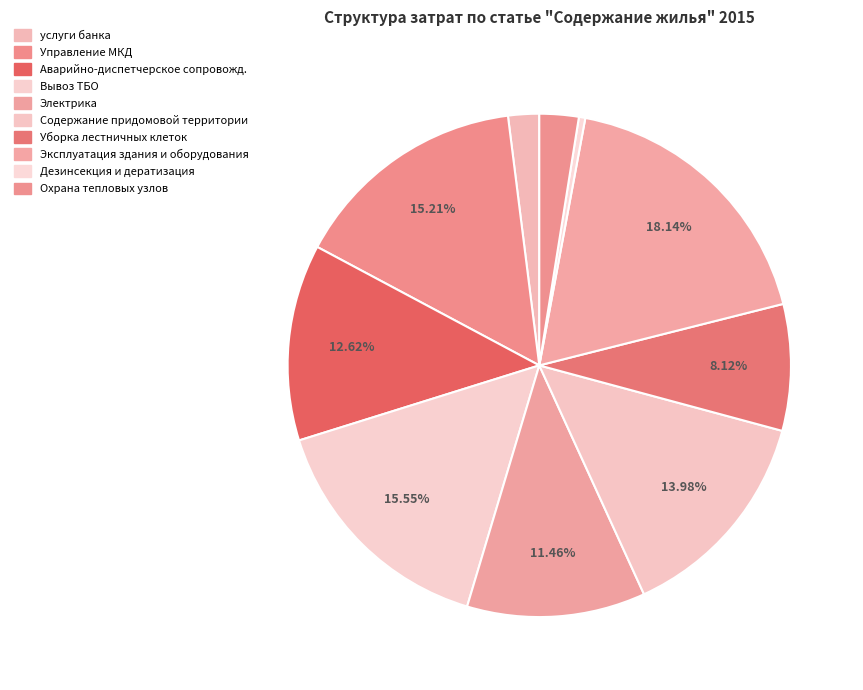

Which has a higher value, Аварийно-диспетчерское сопровожд. or Уборка лестничных клеток?

Аварийно-диспетчерское сопровожд.